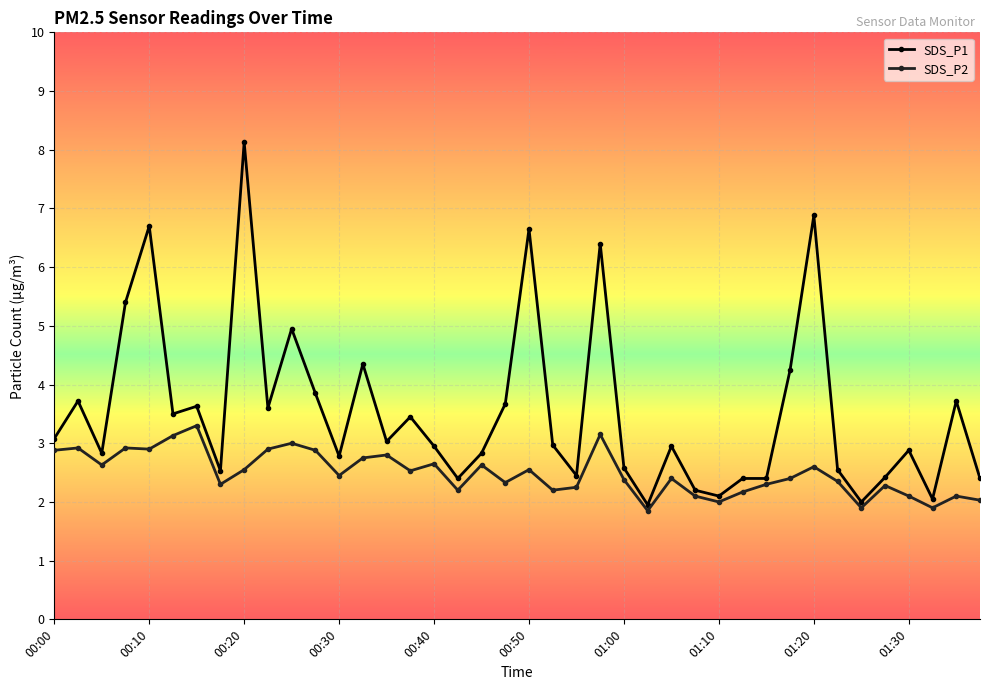

What is the greatest value displayed?

8.1